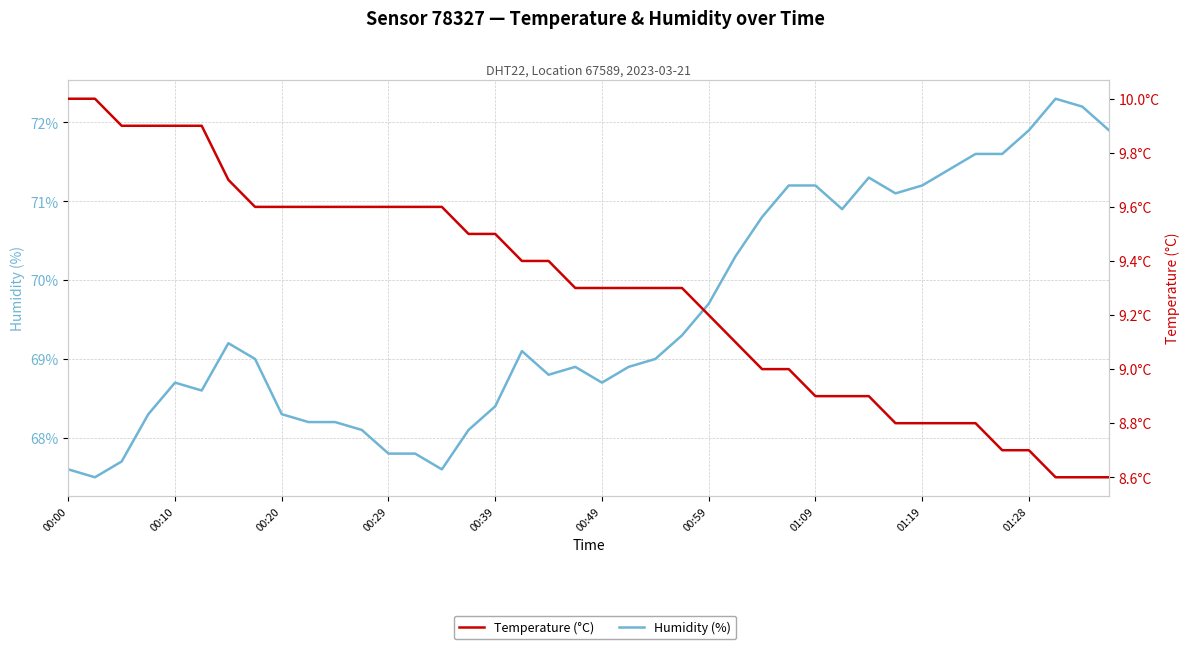

What position from the left is 01:28?

37